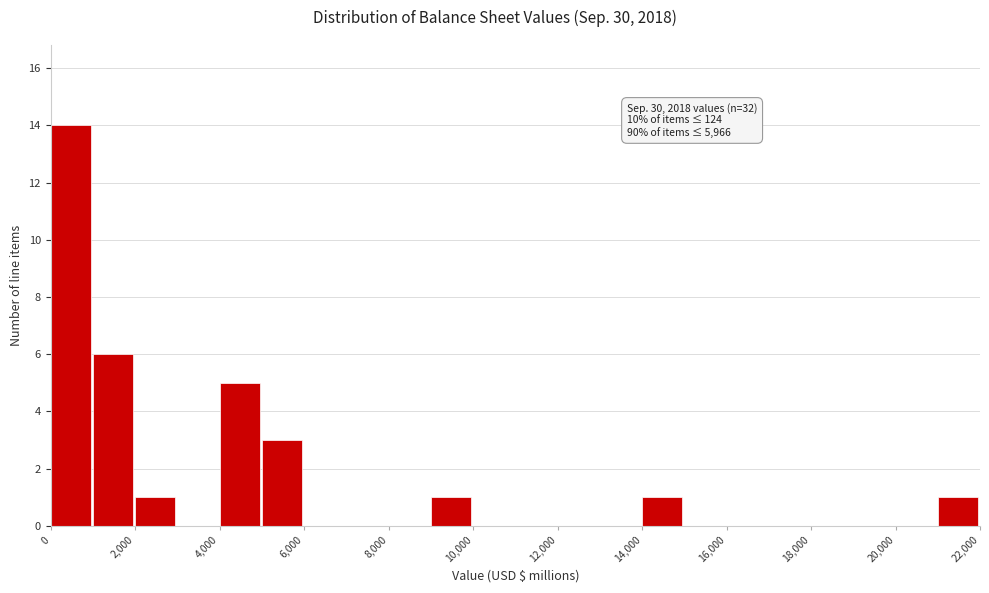

Which range on the x-axis has the tallest bar?

0 to 1000